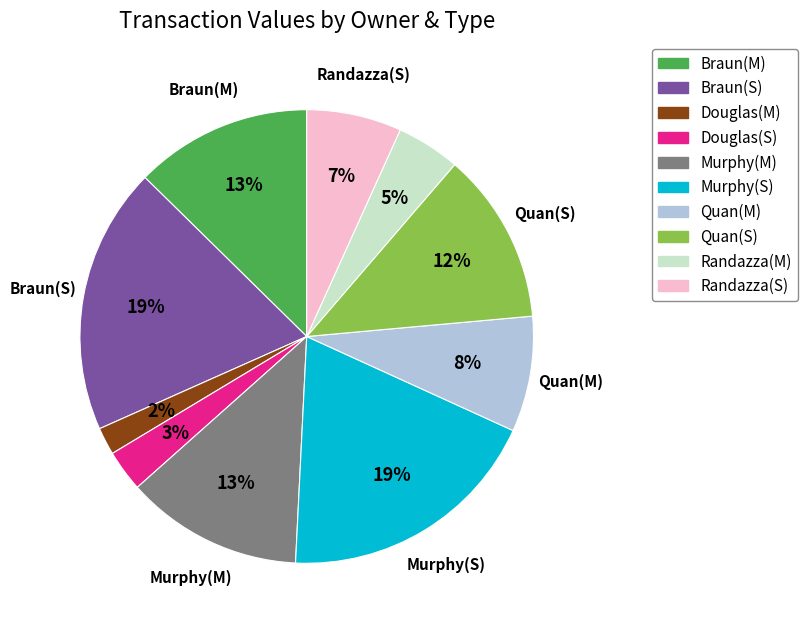

Is it true that Murphy(S) is 33% of the pie?

False